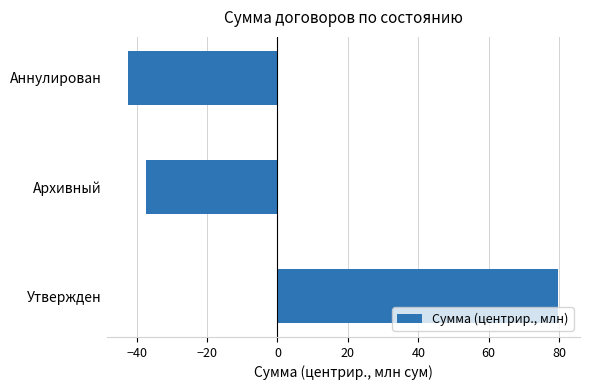

The chart shows a value of 133.1 at Утвержден. True or false?

False